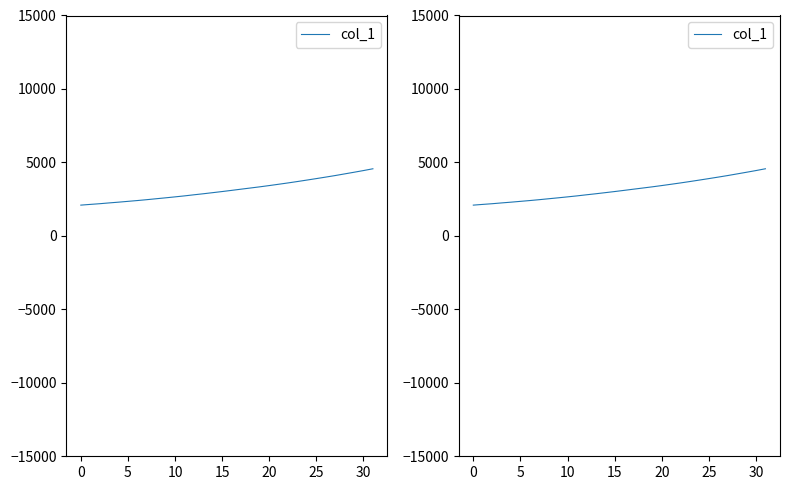

What is the change in value from 12 to 16?

+301.0